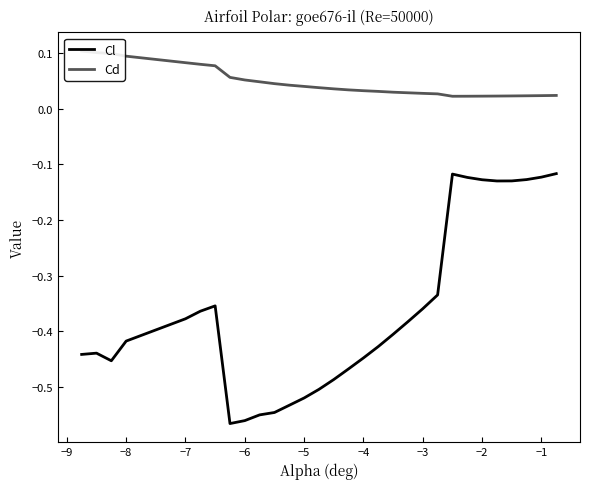

Is this an area chart (filled region under the line)?

No